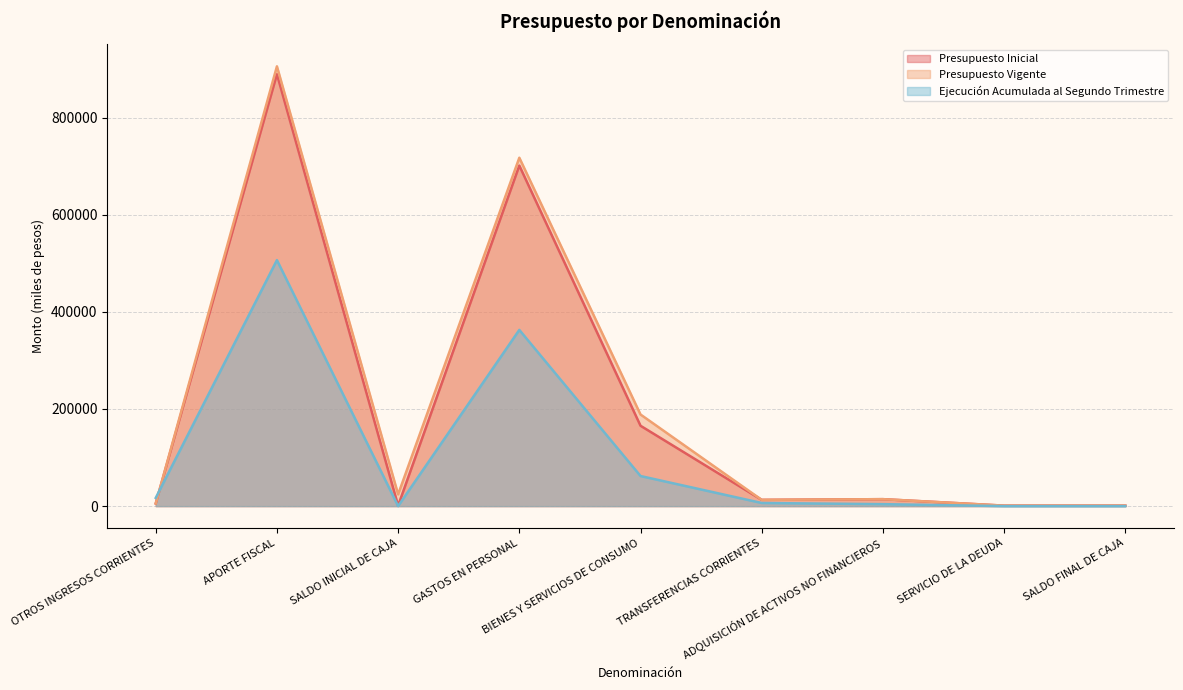

Which category has the highest value across all series?

APORTE FISCAL